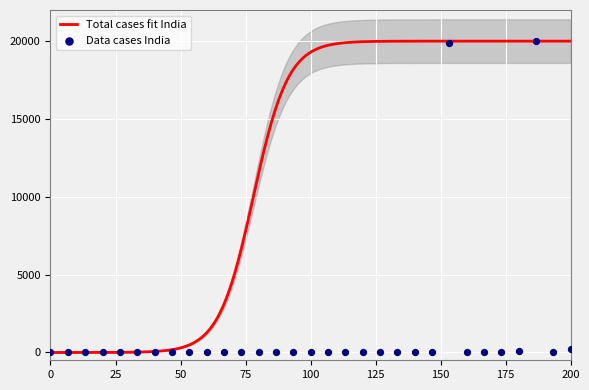

What is the maximum value for Total cases fit India?

20000.0